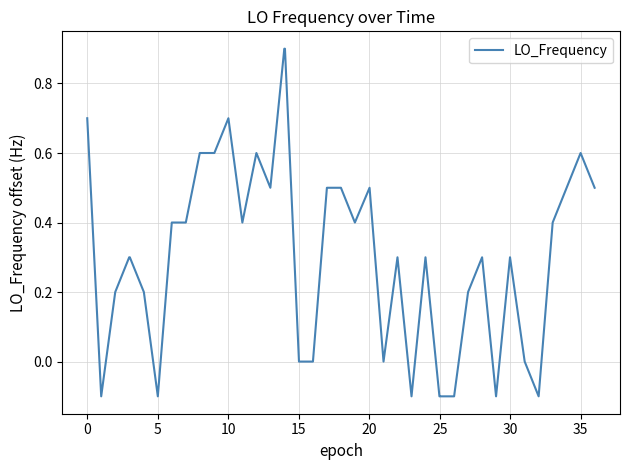

Reading right to left, list all the values displayed in this chart.

0.5	0.6	0.5	0.4	-0.1	0.0	0.3	-0.1	0.3	0.2	-0.1	-0.1	-0.1	0.3	-0.1	0.3	0.0	0.5	0.4	0.5	0.5	0.0	0.0	0.9	0.9	0.5	0.6	0.4	0.7	0.6	0.6	0.4	0.4	-0.1	0.2	0.3	0.3	0.2	-0.1	0.7